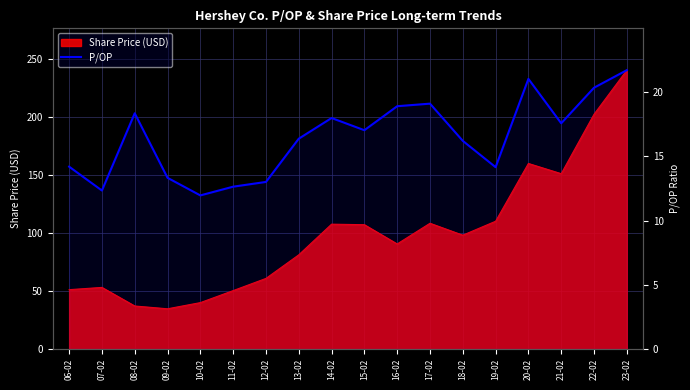

What is the minimum value shown in the chart?

12.0